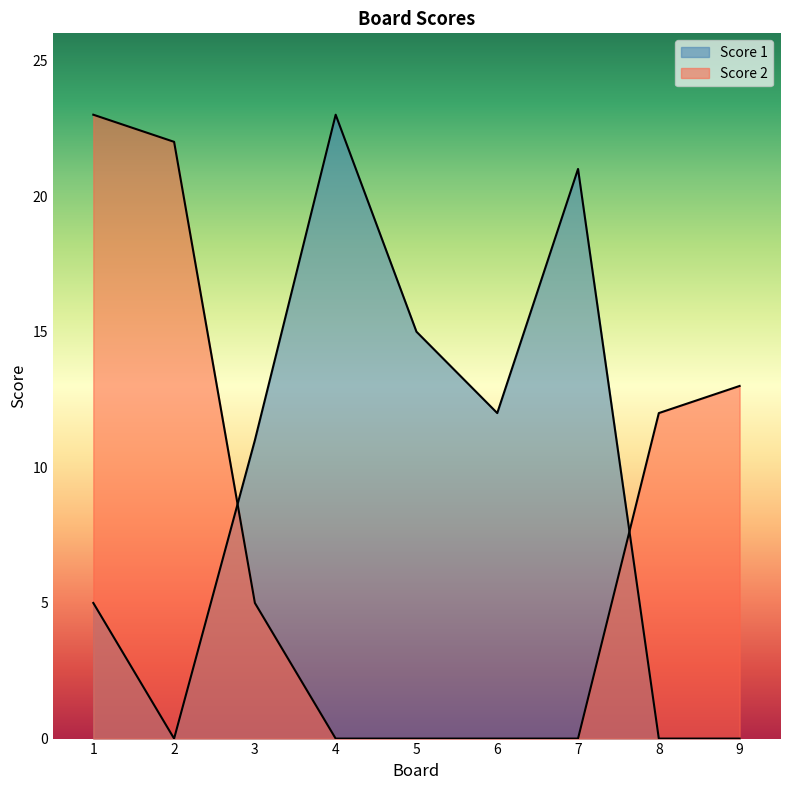

Which series has the largest range (max minus min)?

Score 1